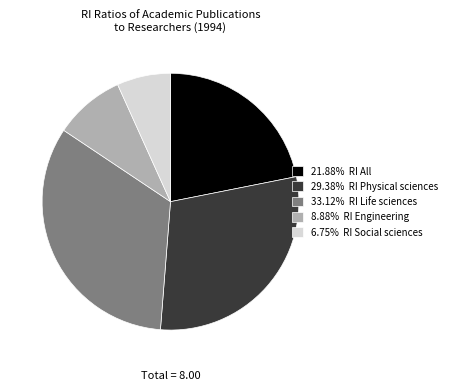

Is there any slice that represents more than half of the pie?

No